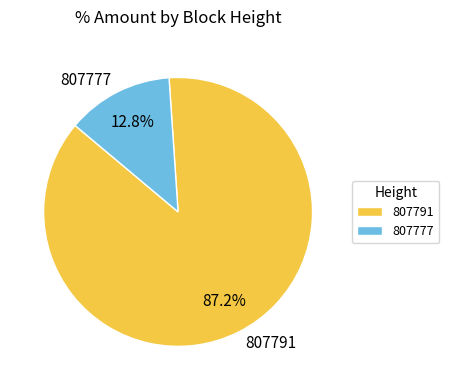

The 807777 slice represents 13% of the pie. True or false?

True